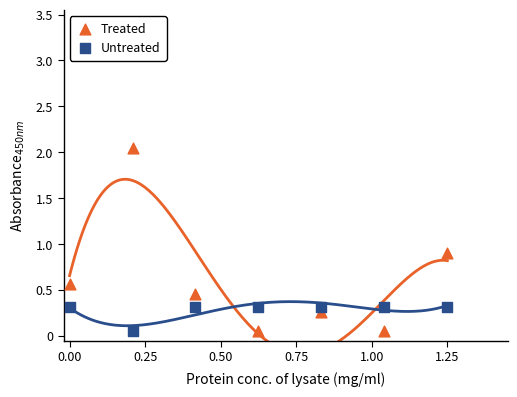

Across all data points, what is the range of X values (max minus min)?

1.2